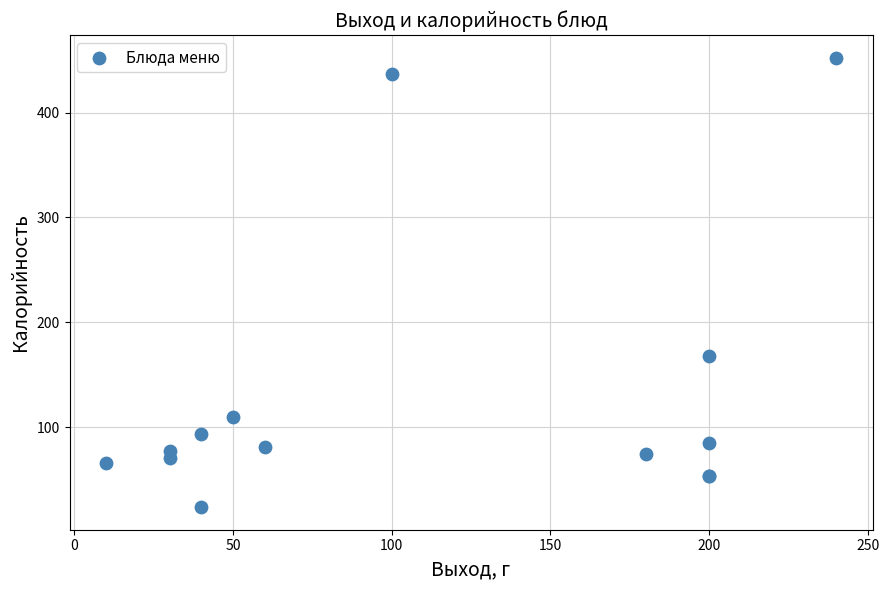

What Y value in the scatter plot is closest to 238?

168.0